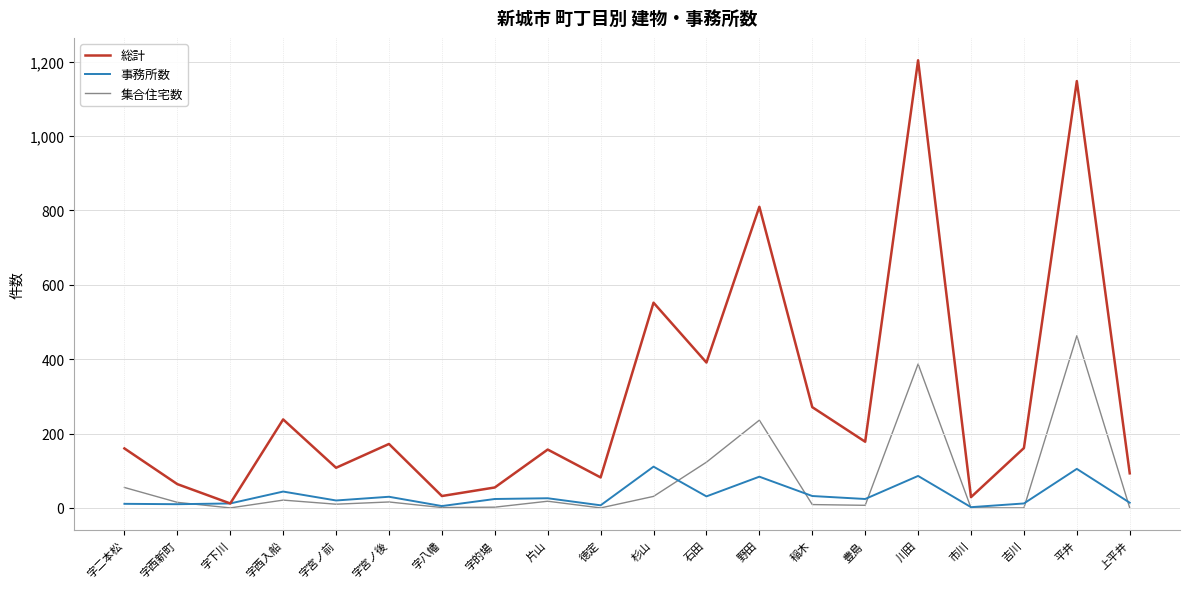

What are all the series names shown in the legend?

総計, 事務所数, 集合住宅数